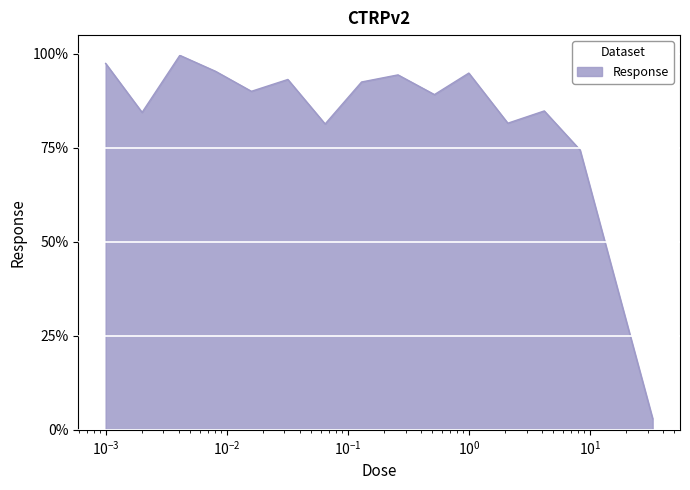

What is the difference between the maximum and minimum values?

96.6